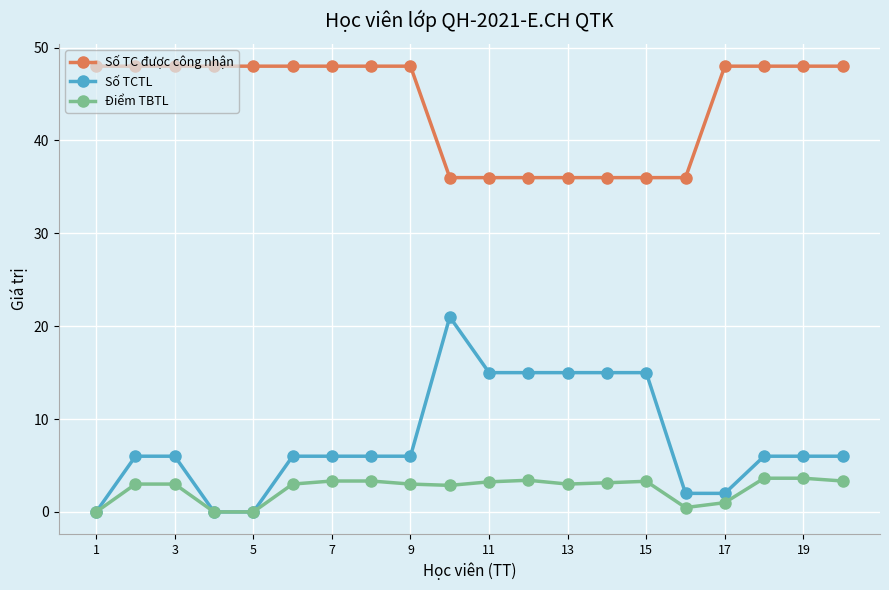

List the series in order of their peak value, lowest first.

Điểm TBTL, Số TCTL, Số TC được công nhận